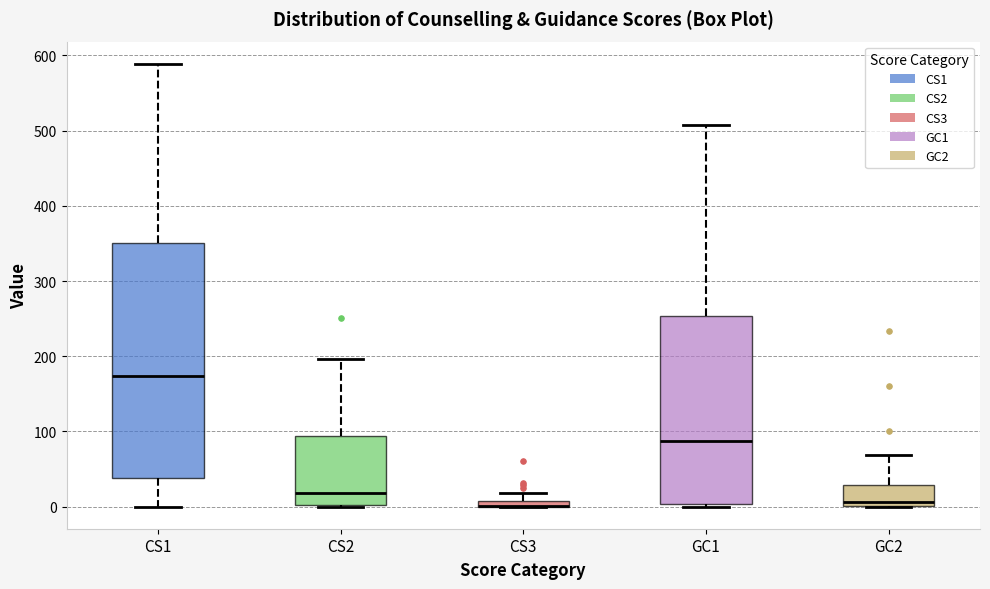

Comparing the boxes themselves (not the whiskers), which one is the tallest?

CS1